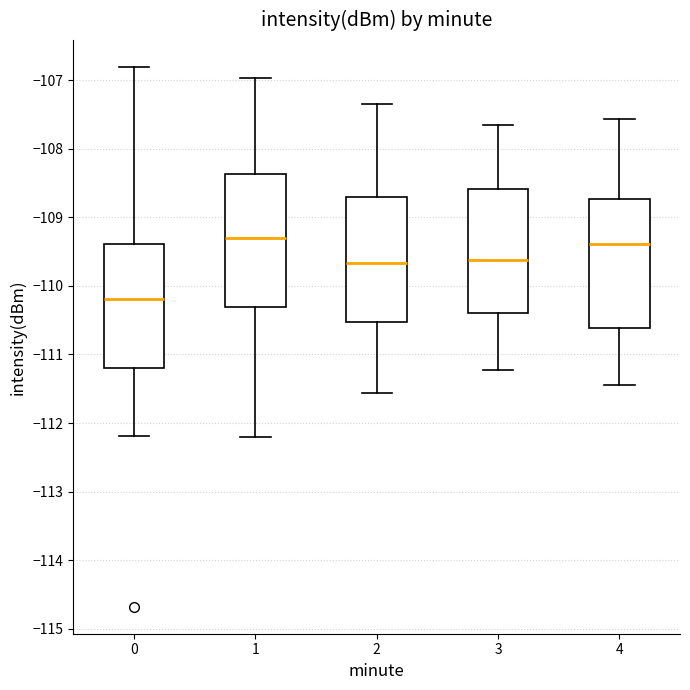

Reading left to right, read every box against the y-axis: the position of its median line, the range the box covers, and the ends of its whiskers. The values are not printed on the chart, so give them approximately, as read against the axis.

0: median -110.2, box -111.2 to -109.4, whiskers -112.2 to -106.8
1: median -109.3, box -110.3 to -108.4, whiskers -112.2 to -107.0
2: median -109.7, box -110.5 to -108.7, whiskers -111.6 to -107.3
3: median -109.6, box -110.4 to -108.6, whiskers -111.2 to -107.6
4: median -109.4, box -110.6 to -108.7, whiskers -111.4 to -107.6